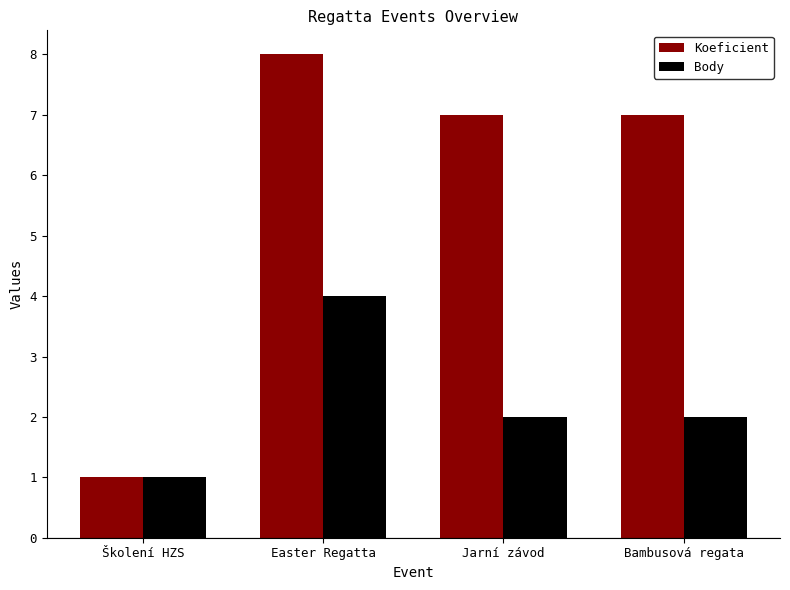

What is the difference between the Body values at Školení HZS and Easter Regatta?

3